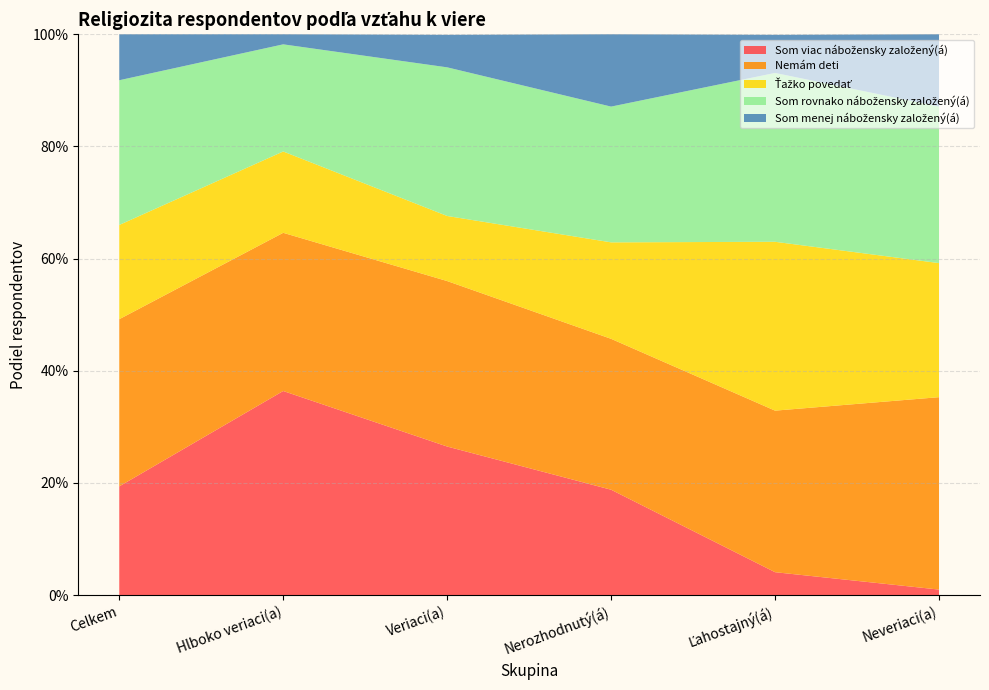

Reading left to right, what are all the values shown in this chart?

Som viac nábožensky založený(á): Celkem=0.2	Hlboko veriaci(a)=0.4	Veriaci(a)=0.3	Nerozhodnutý(á)=0.2	Ľahostajný(á)=0.0	Neveriaci(a)=0.0
Nemám deti: Celkem=0.3	Hlboko veriaci(a)=0.3	Veriaci(a)=0.3	Nerozhodnutý(á)=0.3	Ľahostajný(á)=0.3	Neveriaci(a)=0.3
Ťažko povedať: Celkem=0.2	Hlboko veriaci(a)=0.1	Veriaci(a)=0.1	Nerozhodnutý(á)=0.2	Ľahostajný(á)=0.3	Neveriaci(a)=0.2
Som rovnako nábožensky založený(á): Celkem=0.3	Hlboko veriaci(a)=0.2	Veriaci(a)=0.3	Nerozhodnutý(á)=0.2	Ľahostajný(á)=0.3	Neveriaci(a)=0.3
Som menej nábožensky založený(á): Celkem=0.1	Hlboko veriaci(a)=0.0	Veriaci(a)=0.1	Nerozhodnutý(á)=0.1	Ľahostajný(á)=0.1	Neveriaci(a)=0.1